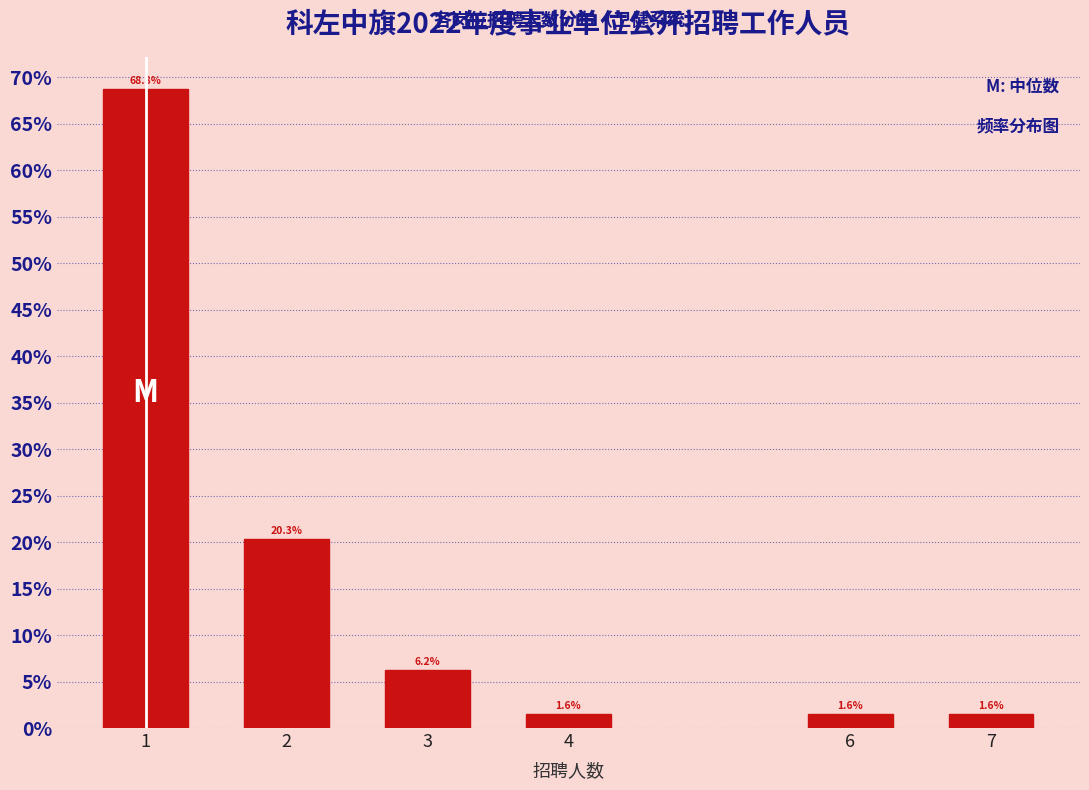

Between 4 and 3, which is larger?

3